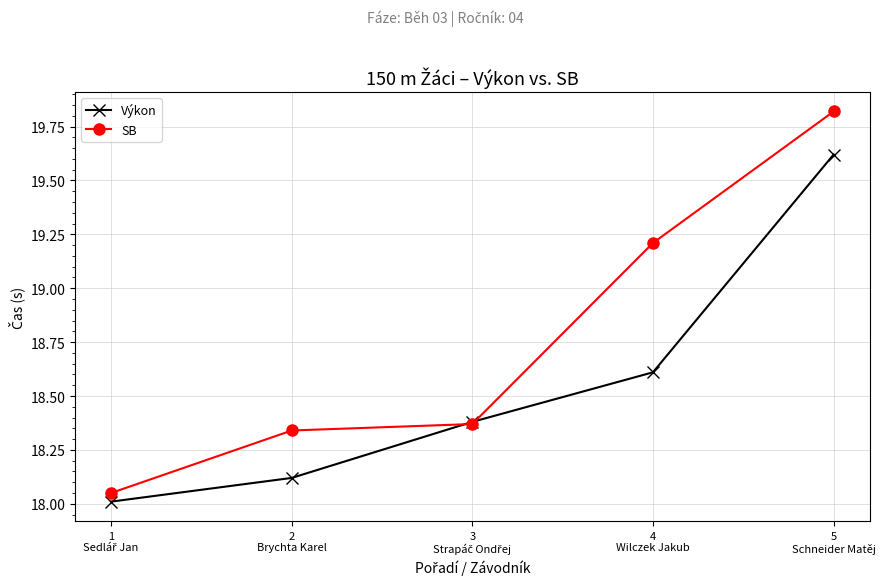

Does the chart have visible grid lines?

Yes